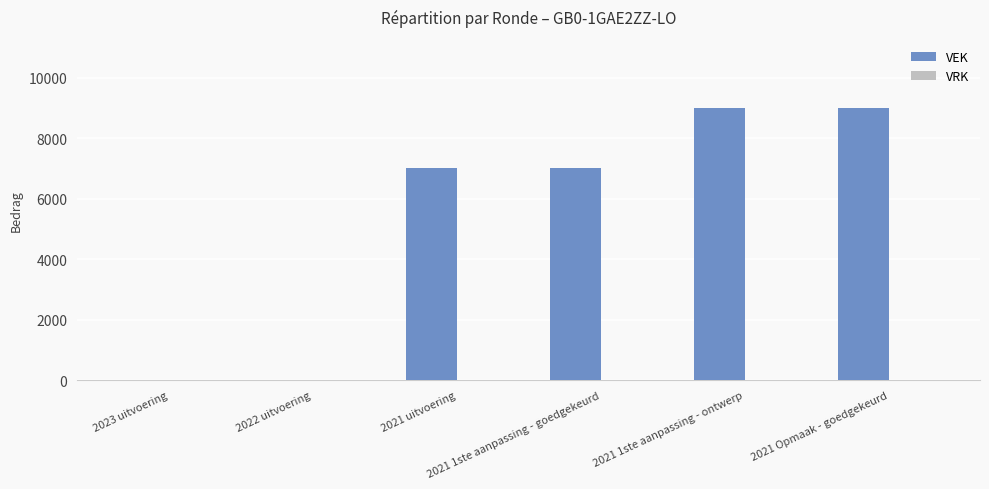

How many categories are shown in the chart?

6